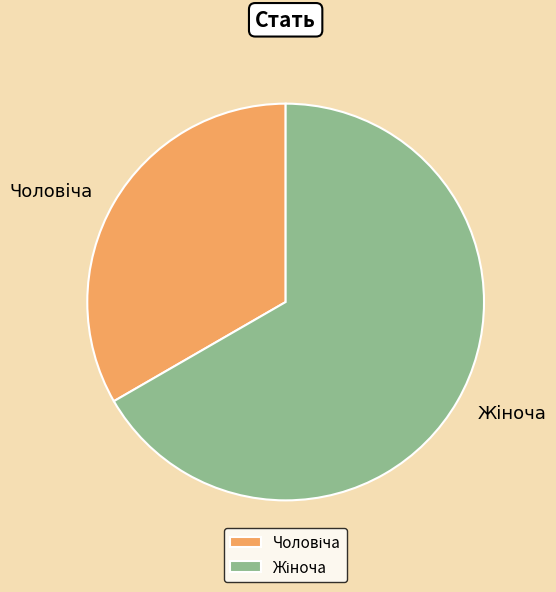

Is there a majority slice in this chart?

Yes